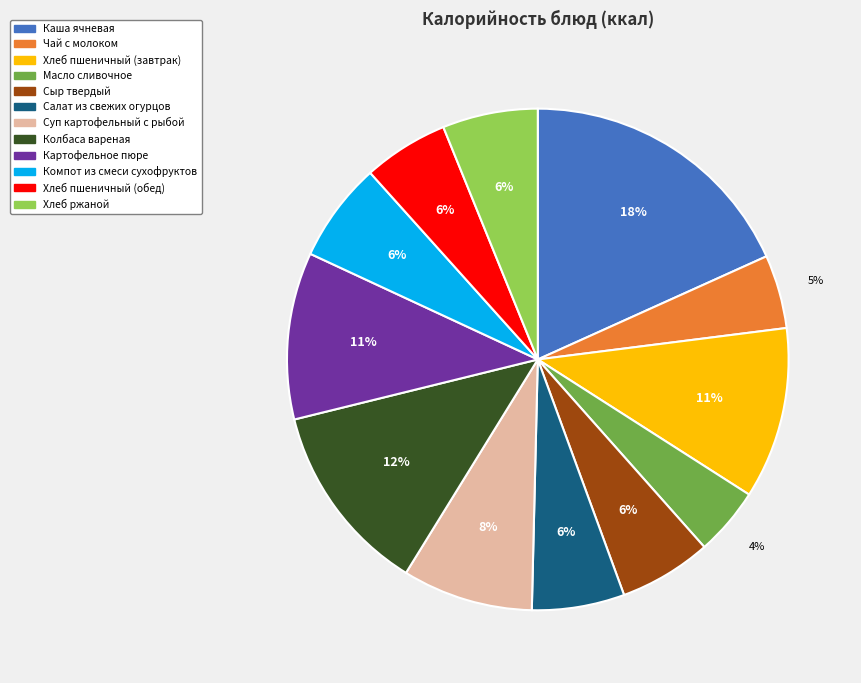

To the nearest percent, what percentage of the pie is Хлеб ржаной?

6%